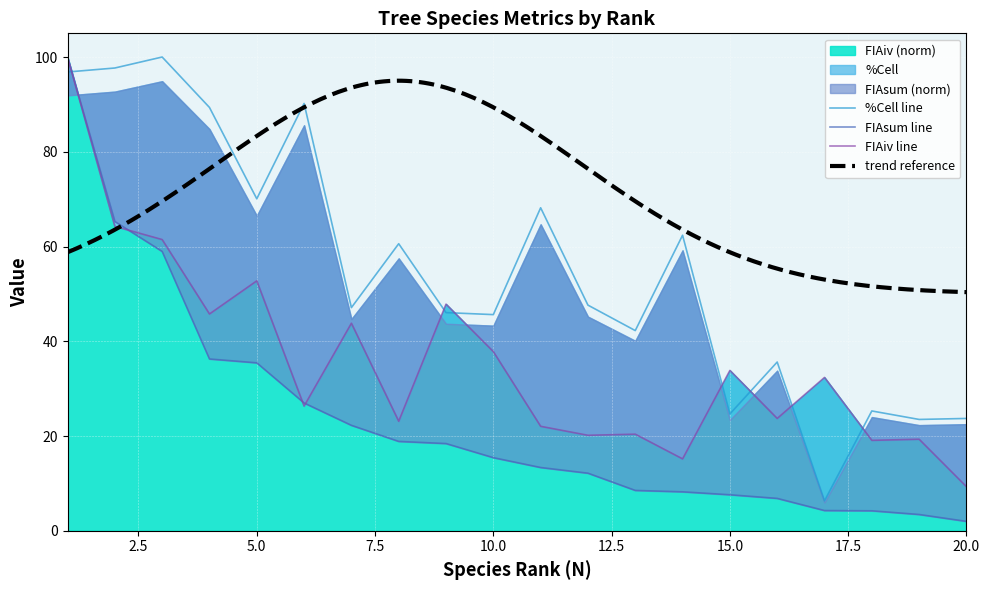

Which series changed the most between 9 and 18?

FIAiv